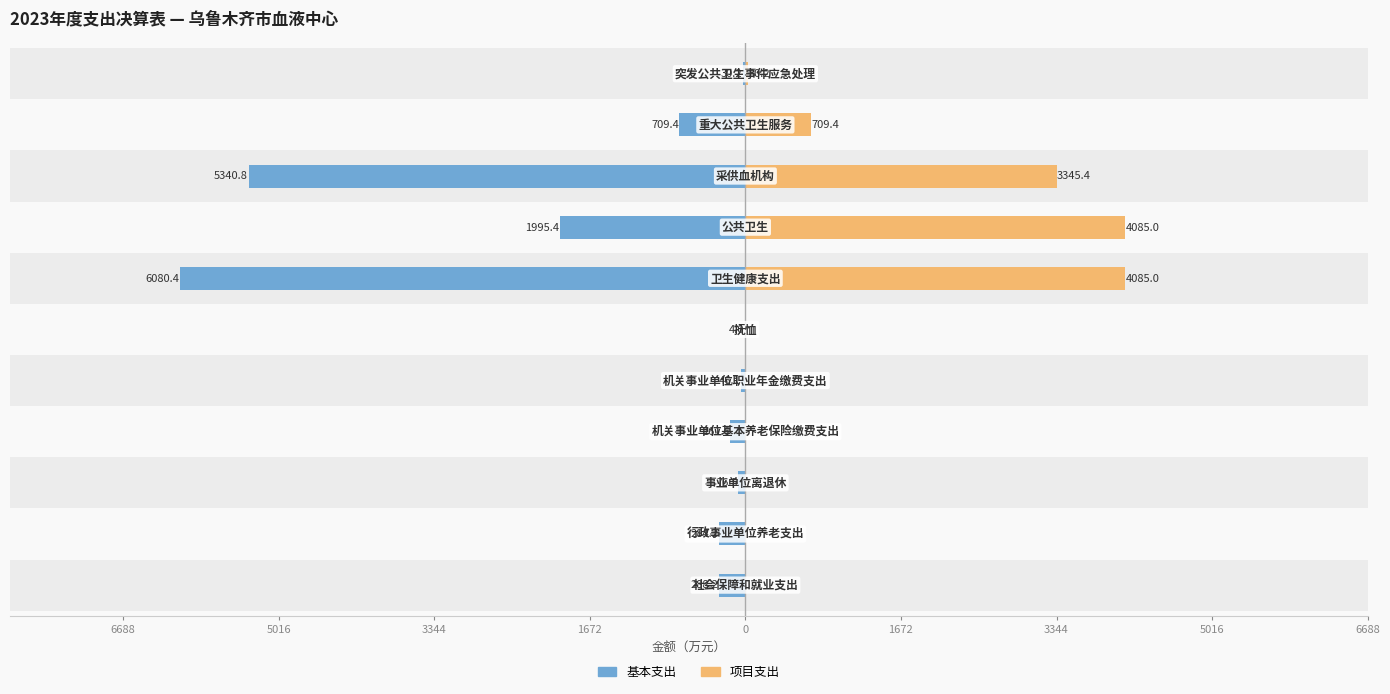

How many categories are shown in the chart?

11